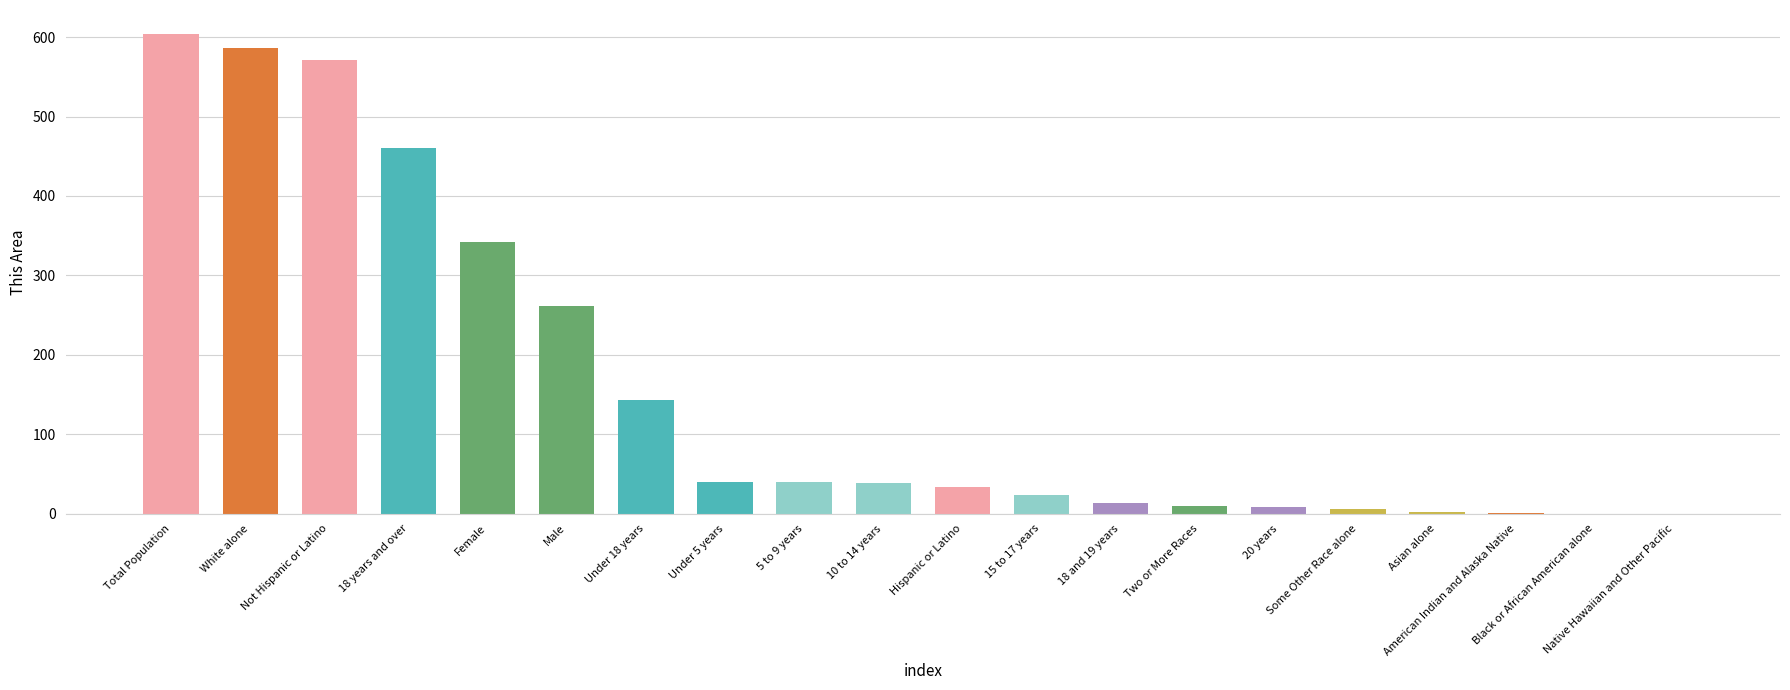

What is the sum of all values?

3185